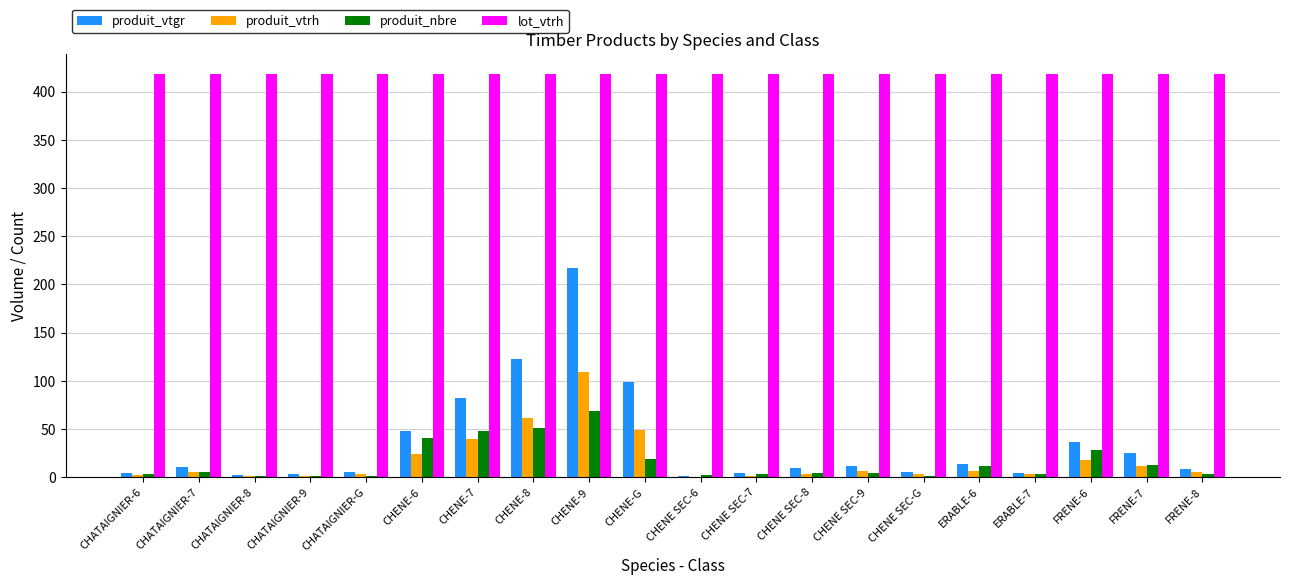

Are the bars grouped side by side (vs. stacked)?

Yes